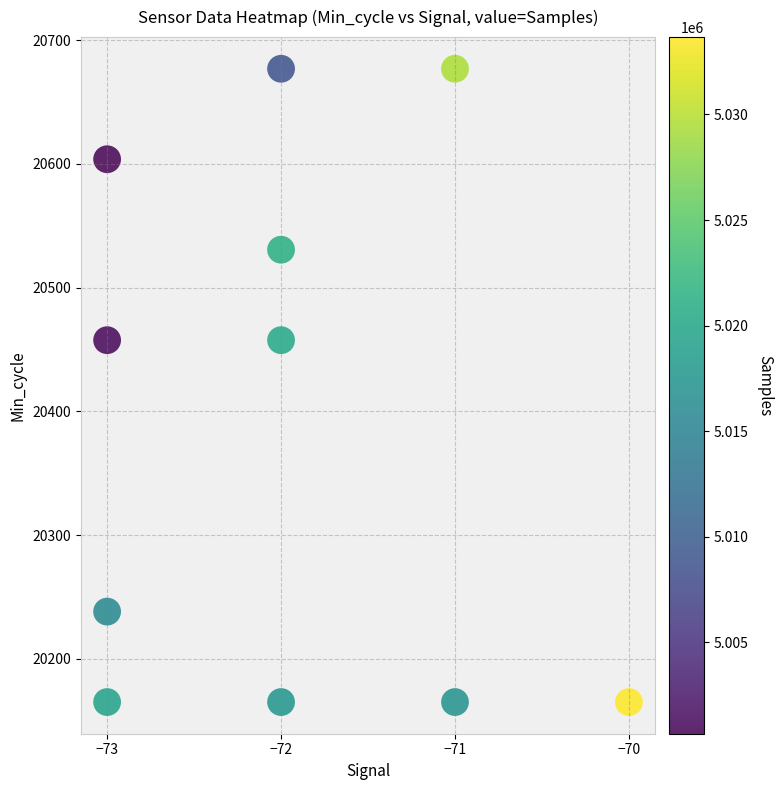

What is the average X value?

-72.0